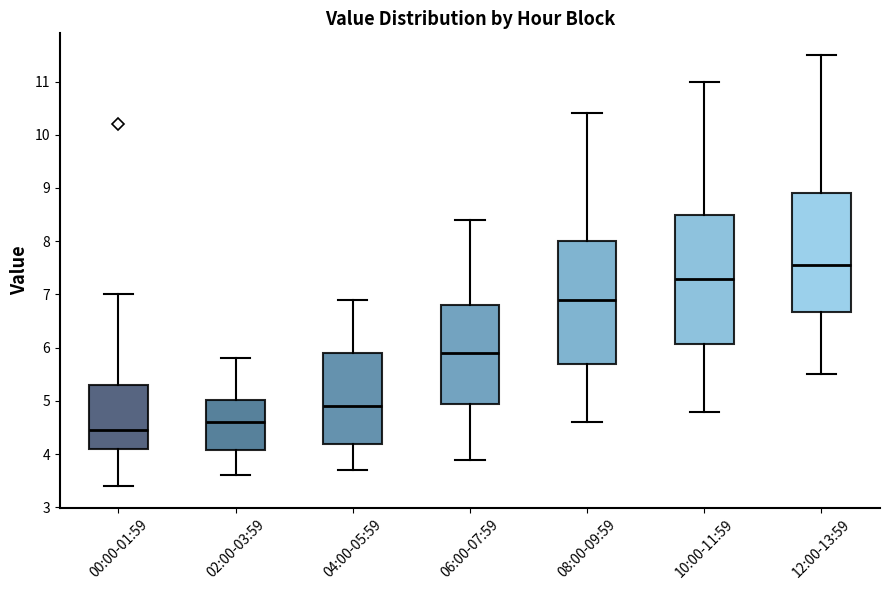

Reading left to right, read every box against the y-axis: the position of its median line, the range the box covers, and the ends of its whiskers. The values are not printed on the chart, so give them approximately, as read against the axis.

00:00-01:59: median 4.5, box 4.1 to 5.3, whiskers 3.4 to 7.0
02:00-03:59: median 4.6, box 4.1 to 5.0, whiskers 3.6 to 5.8
04:00-05:59: median 4.9, box 4.2 to 5.9, whiskers 3.7 to 6.9
06:00-07:59: median 5.9, box 5.0 to 6.8, whiskers 3.9 to 8.4
08:00-09:59: median 6.9, box 5.7 to 8.0, whiskers 4.6 to 10.4
10:00-11:59: median 7.3, box 6.1 to 8.5, whiskers 4.8 to 11.0
12:00-13:59: median 7.6, box 6.7 to 8.9, whiskers 5.5 to 11.5